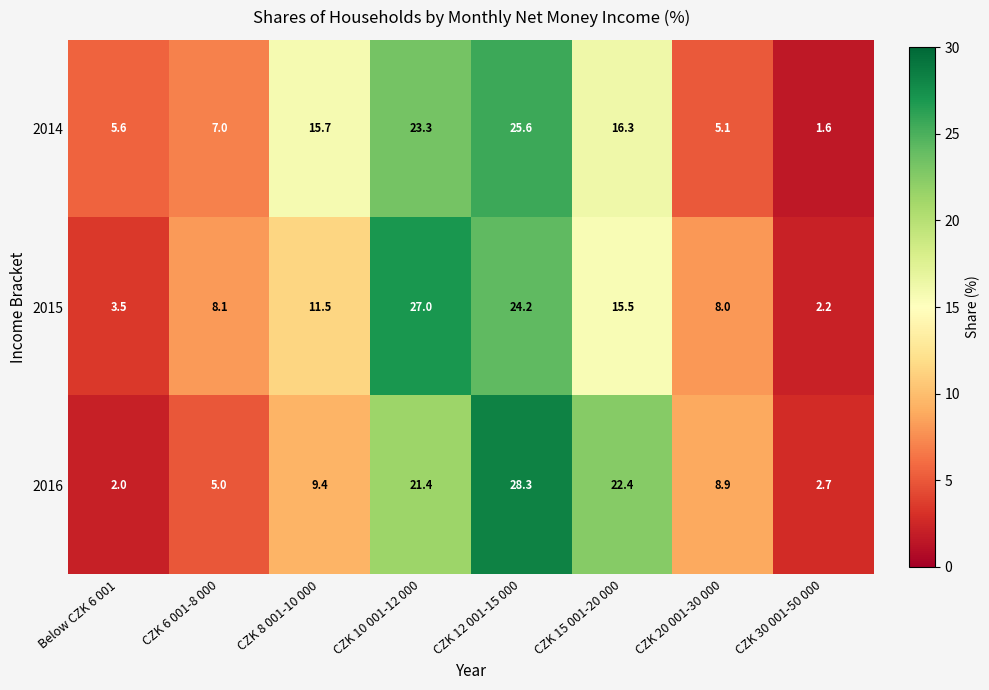

The 2015 series shows 27.0 at CZK 10 001-12 000. True or false?

True